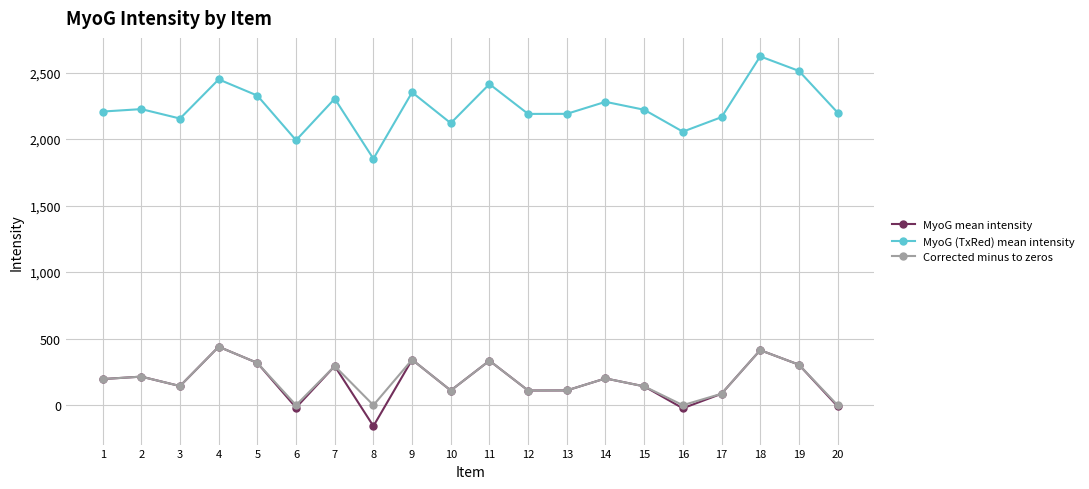

How many values in the Corrected minus to zeros series are below 196?

10